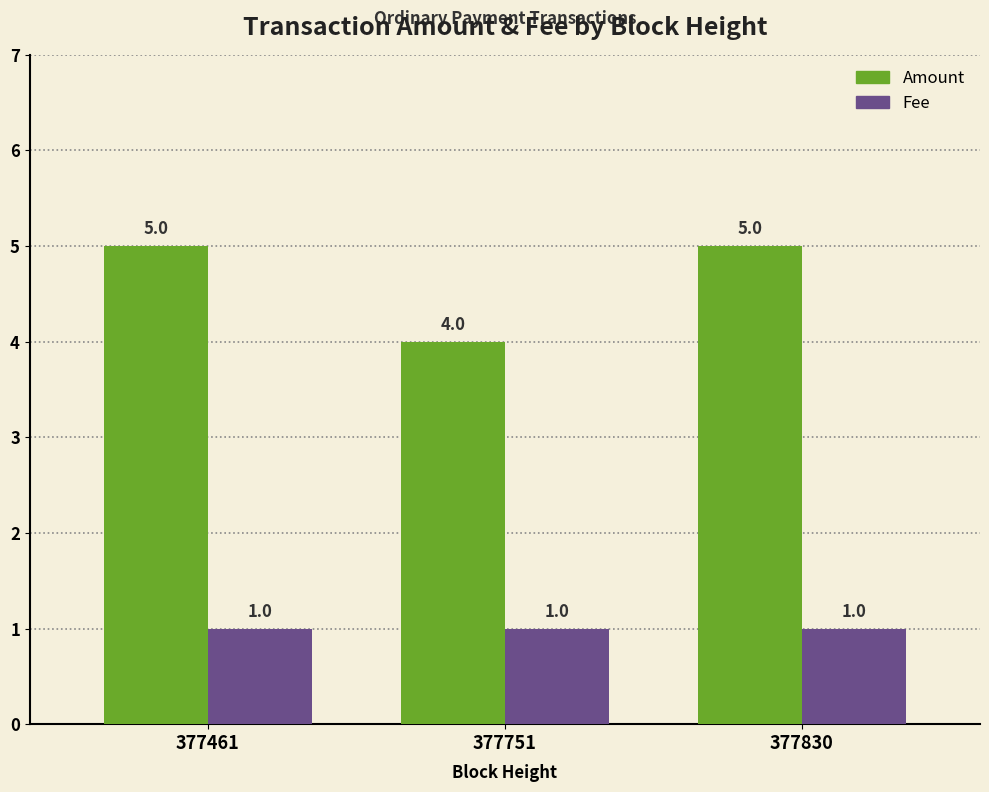

Which series has the largest range (max minus min)?

Amount